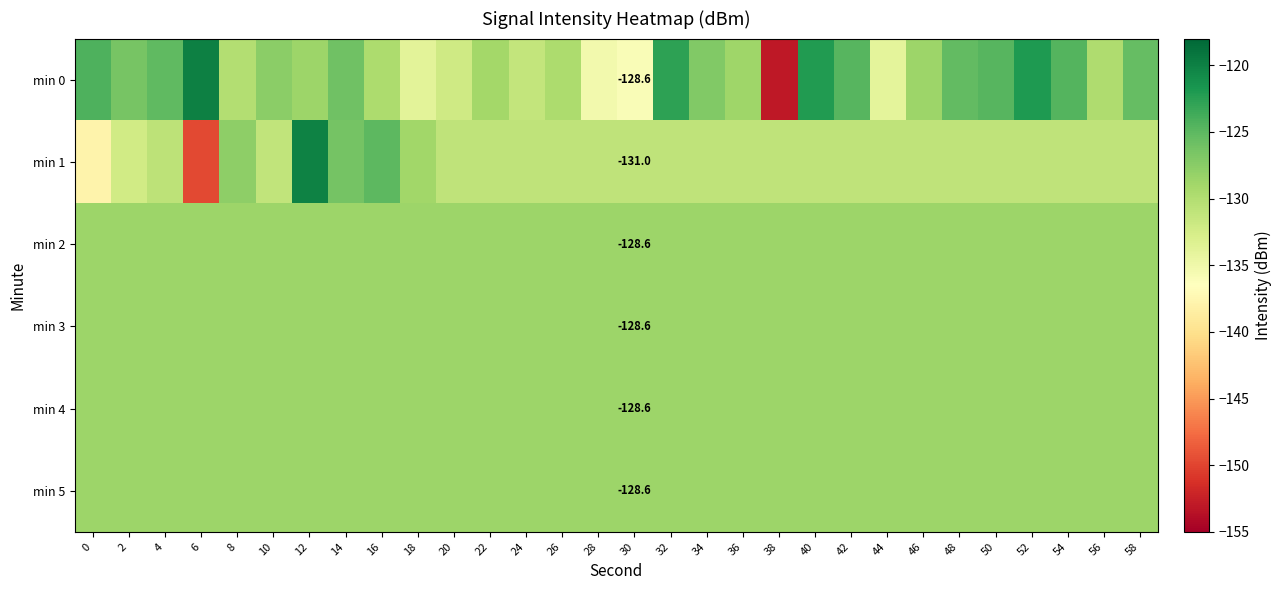

What is the sum of all min 1 values?

-3929.3